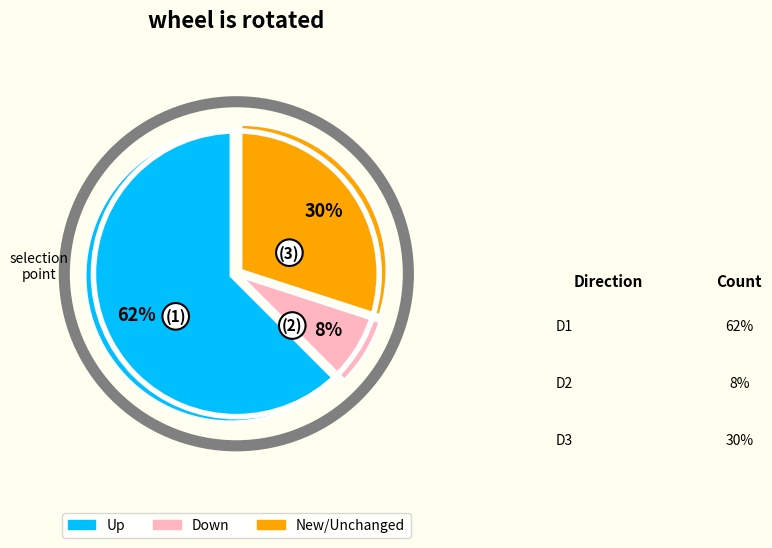

True or false: Up accounts for 55% of the total.

False